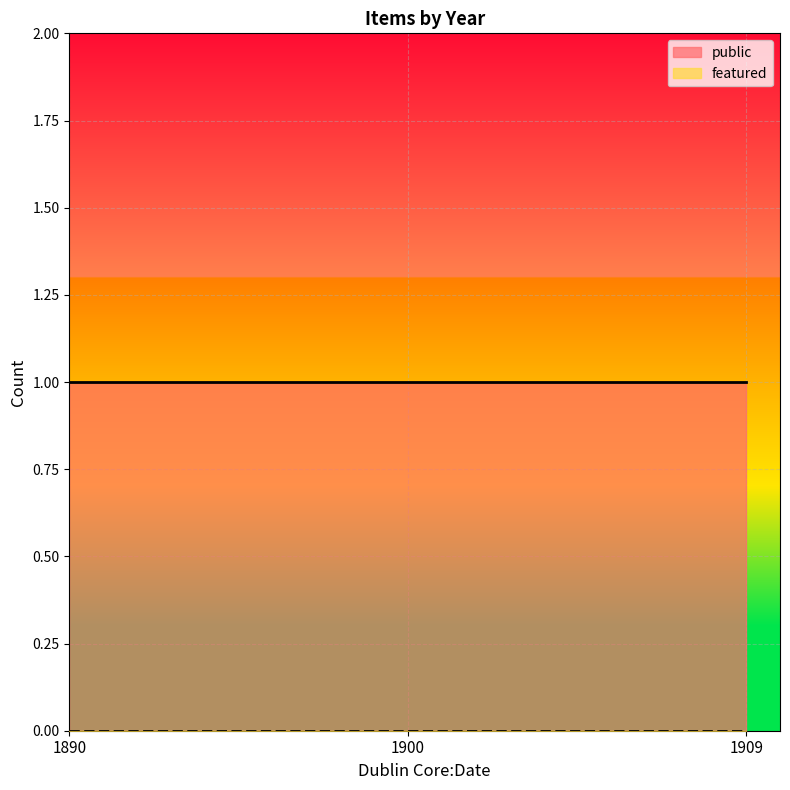

At how many categories does at least one series exceed 0?

3